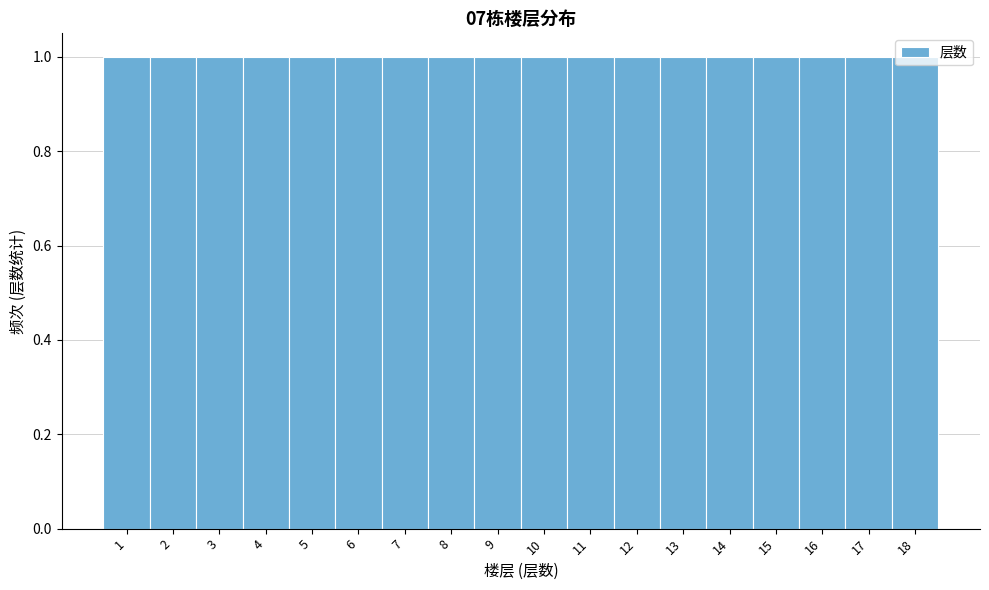

Reading left to right, list every bar in this chart as the range it spans on the x-axis followed by its height. The values are not printed on the chart, so give them approximately, as read against the axis.

0.5 to 1.5: 1
1.5 to 2.5: 1
2.5 to 3.5: 1
3.5 to 4.5: 1
4.5 to 5.5: 1
5.5 to 6.5: 1
6.5 to 7.5: 1
7.5 to 8.5: 1
8.5 to 9.5: 1
9.5 to 10.5: 1
10.5 to 11.5: 1
11.5 to 12.5: 1
12.5 to 13.5: 1
13.5 to 14.5: 1
14.5 to 15.5: 1
15.5 to 16.5: 1
16.5 to 17.5: 1
17.5 to 18.5: 1